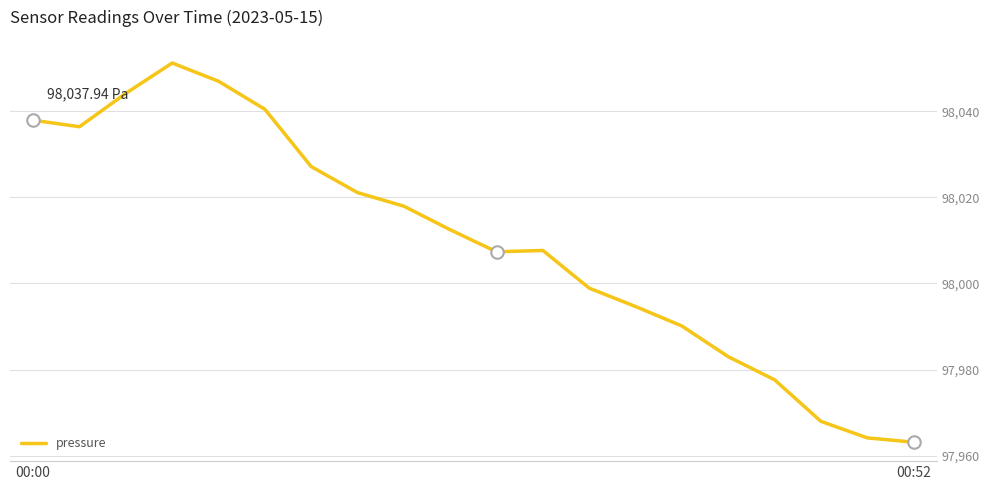

What is the difference between the maximum and minimum values?

88.1